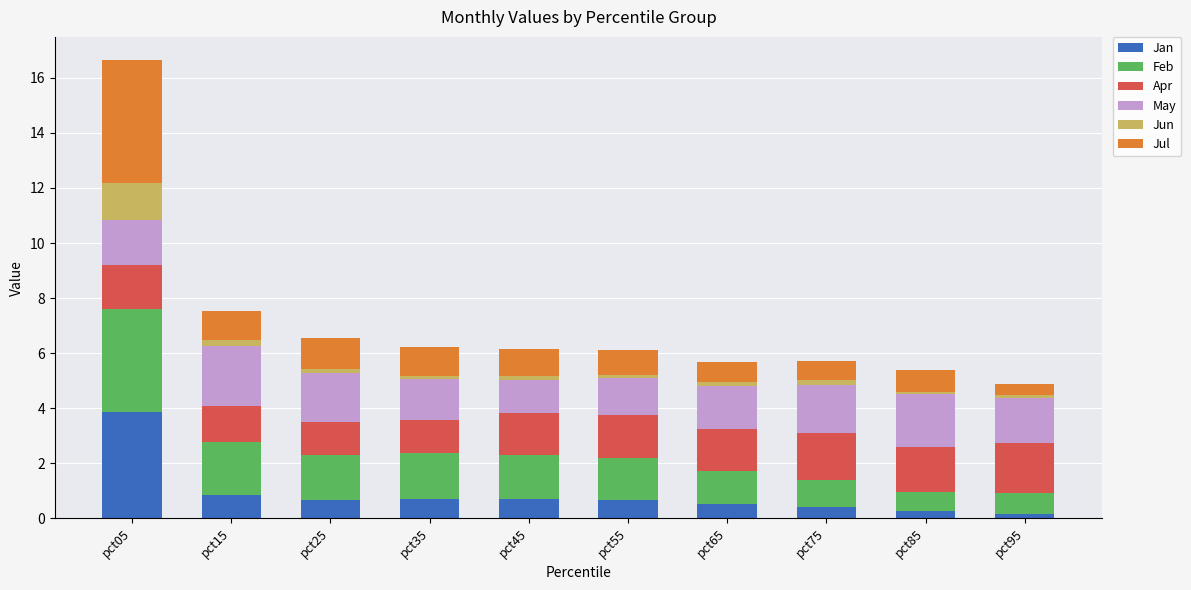

At which category is the sum across all series the highest?

pct05